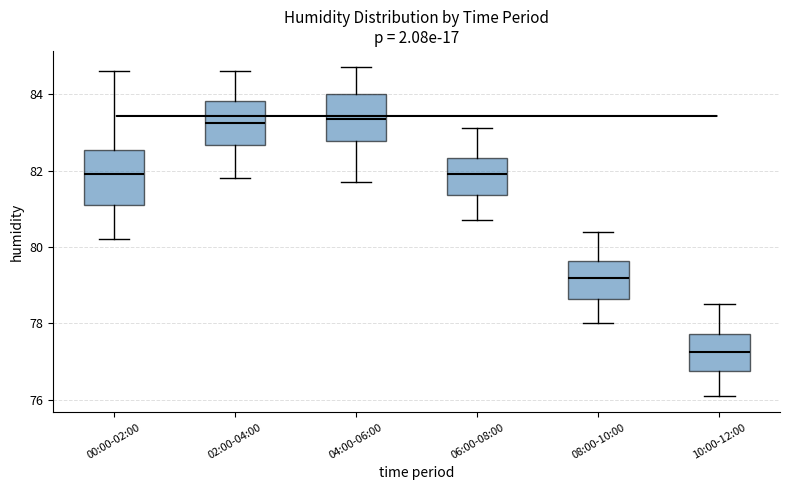

Reading left to right, transcribe this box plot: for each box, give where its median line is, the range the box spans, and where its two whiskers end, as read against the y-axis. The values are not printed on the chart, so give them approximately, as read against the axis.

00:00-02:00: median 82.0, box 81.2 to 82.6, whiskers 80.2 to 84.6
02:00-04:00: median 83.2, box 82.6 to 83.8, whiskers 81.8 to 84.6
04:00-06:00: median 83.4, box 82.8 to 84.0, whiskers 81.8 to 84.8
06:00-08:00: median 82.0, box 81.4 to 82.4, whiskers 80.8 to 83.2
08:00-10:00: median 79.2, box 78.6 to 79.6, whiskers 78.0 to 80.4
10:00-12:00: median 77.2, box 76.8 to 77.8, whiskers 76.2 to 78.6